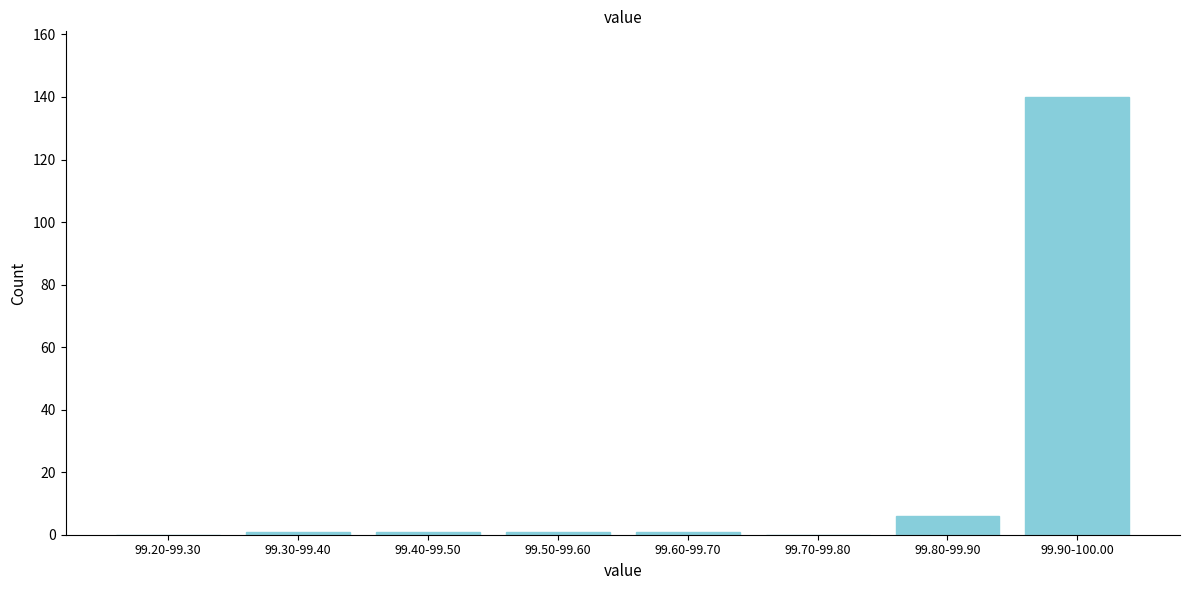

Reading left to right, what are all the values shown in this chart?

99.20-99.30=0	99.30-99.40=1	99.40-99.50=1	99.50-99.60=1	99.60-99.70=1	99.70-99.80=0	99.80-99.90=6	99.90-100.00=140